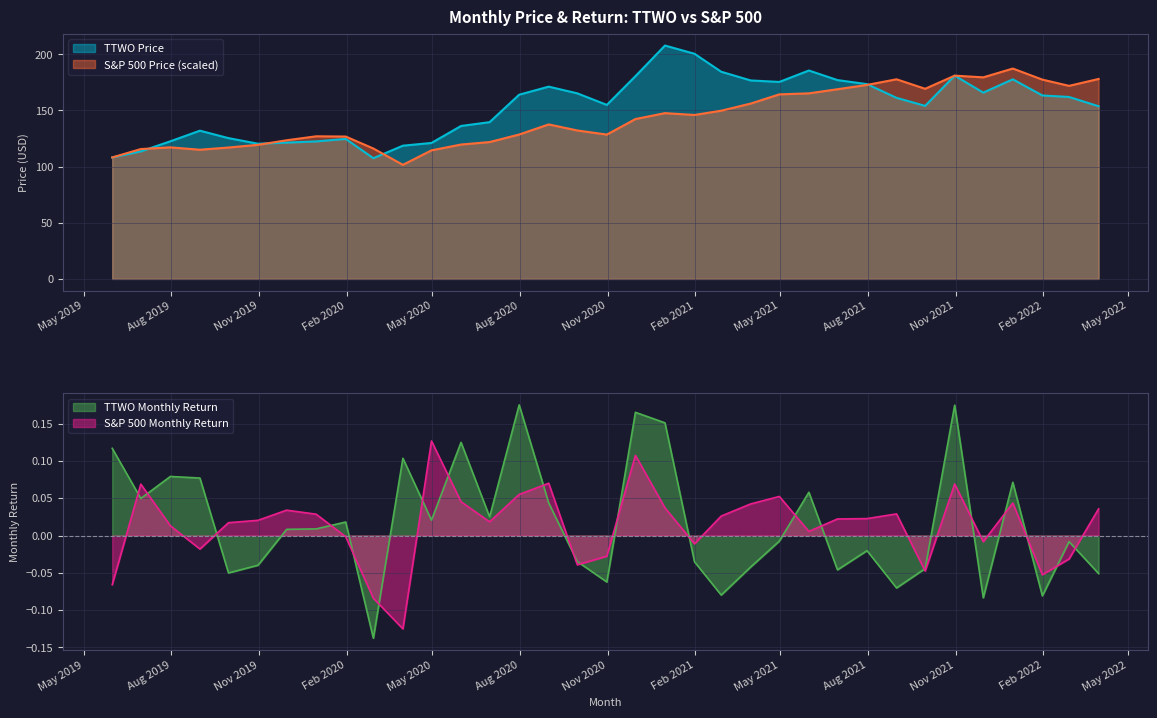

What is the average value of the TTWO Price series?

152.8